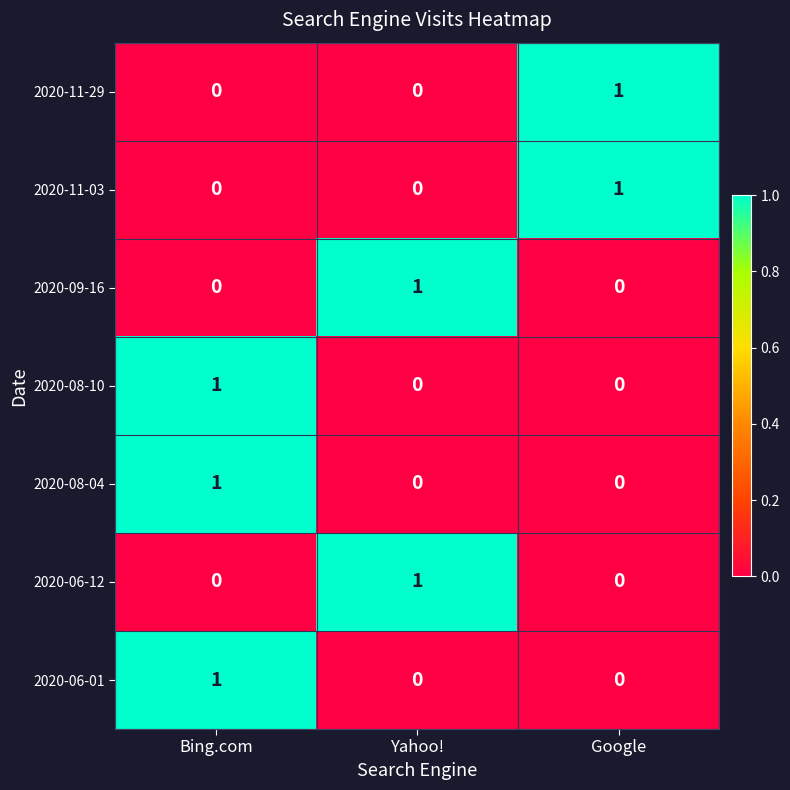

Which category has the highest value in the 2020-11-29 series?

Google